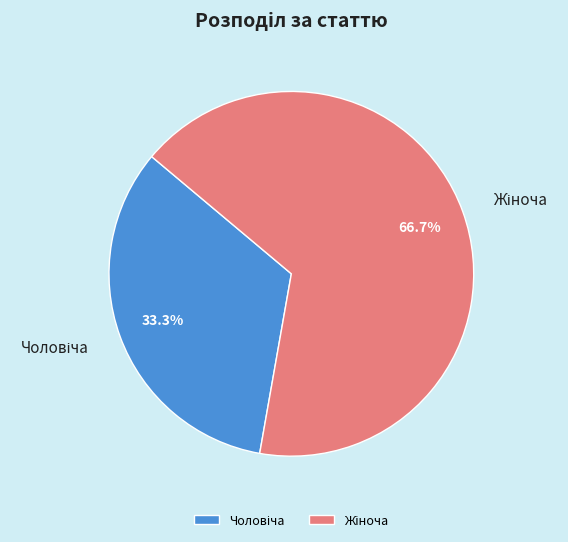

Is there a majority slice in this chart?

Yes